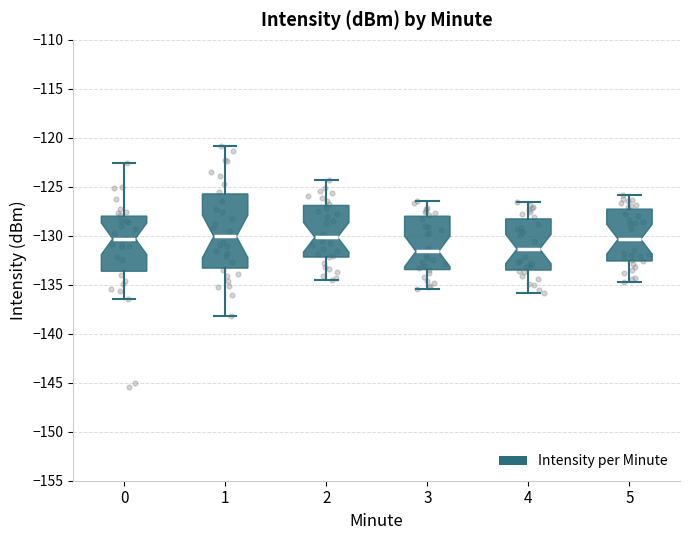

Reading left to right, transcribe this box plot: for each box, give where its median line is, the range the box spans, and where its two whiskers end, as read against the y-axis. The values are not printed on the chart, so give them approximately, as read against the axis.

0: median -130.5, box -133.5 to -128.0, whiskers -136.5 to -122.5
1: median -130.0, box -133.5 to -125.5, whiskers -138.0 to -121.0
2: median -130.0, box -132.0 to -127.0, whiskers -134.5 to -124.5
3: median -131.5, box -133.5 to -128.0, whiskers -135.5 to -126.5
4: median -131.5, box -133.5 to -128.5, whiskers -136.0 to -126.5
5: median -130.5, box -132.5 to -127.5, whiskers -134.5 to -126.0